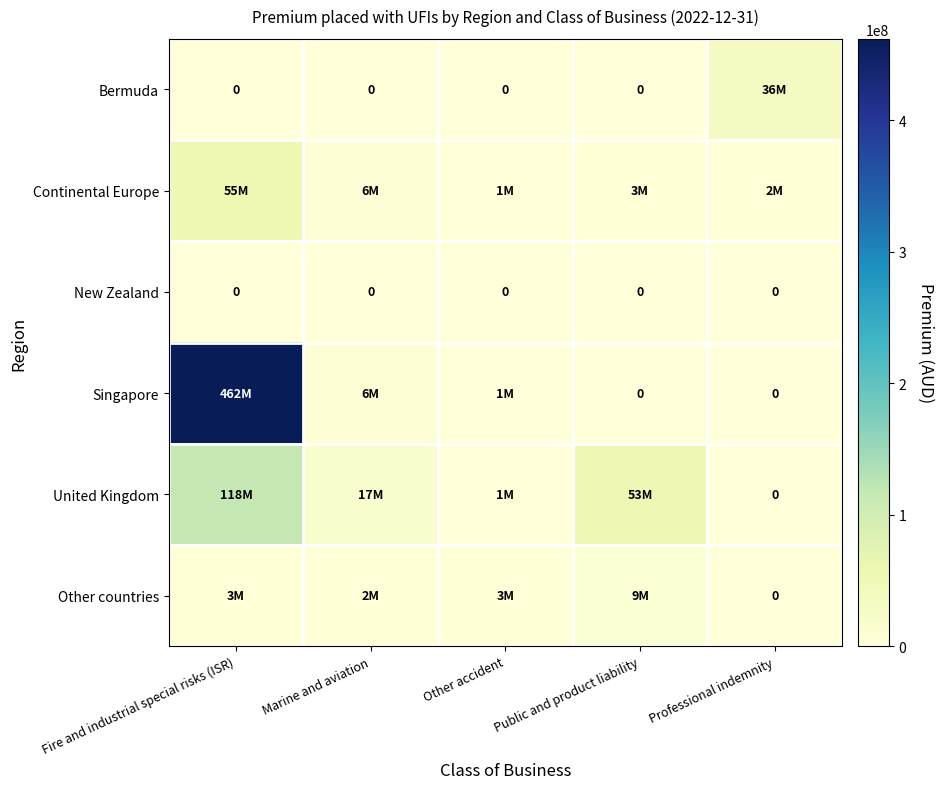

What is the highest value of the Continental Europe series?

55000000